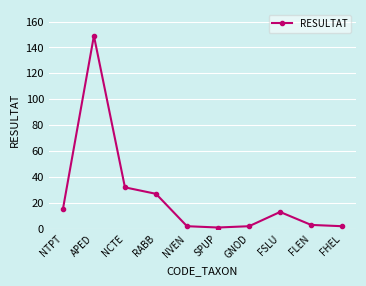

Which label corresponds to the largest value in the chart?

APED